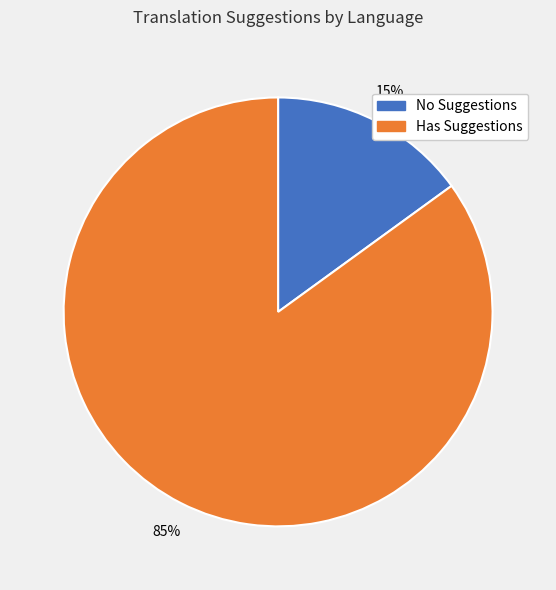

Is there any slice that represents more than half of the pie?

Yes